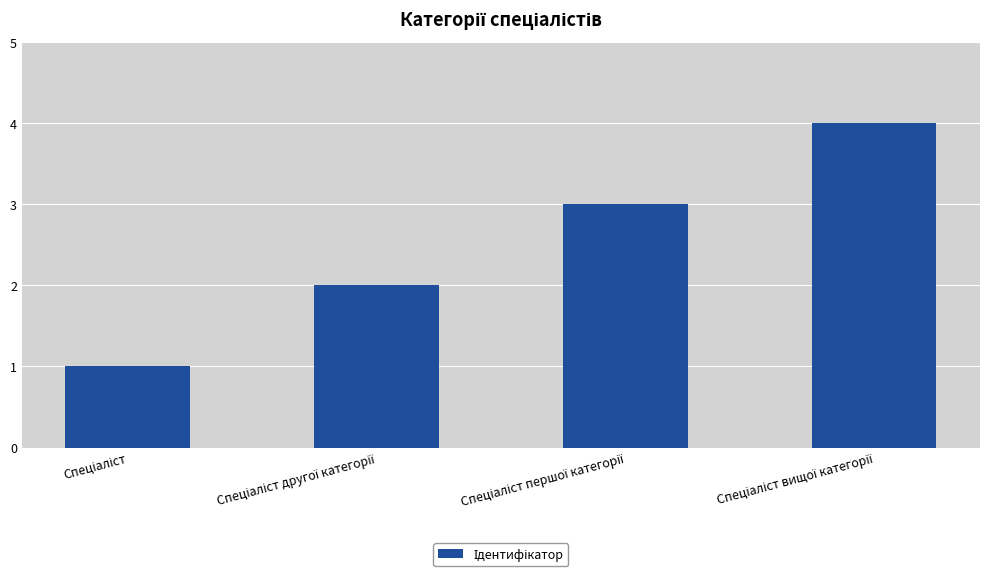

What is the difference between the maximum and minimum values?

3